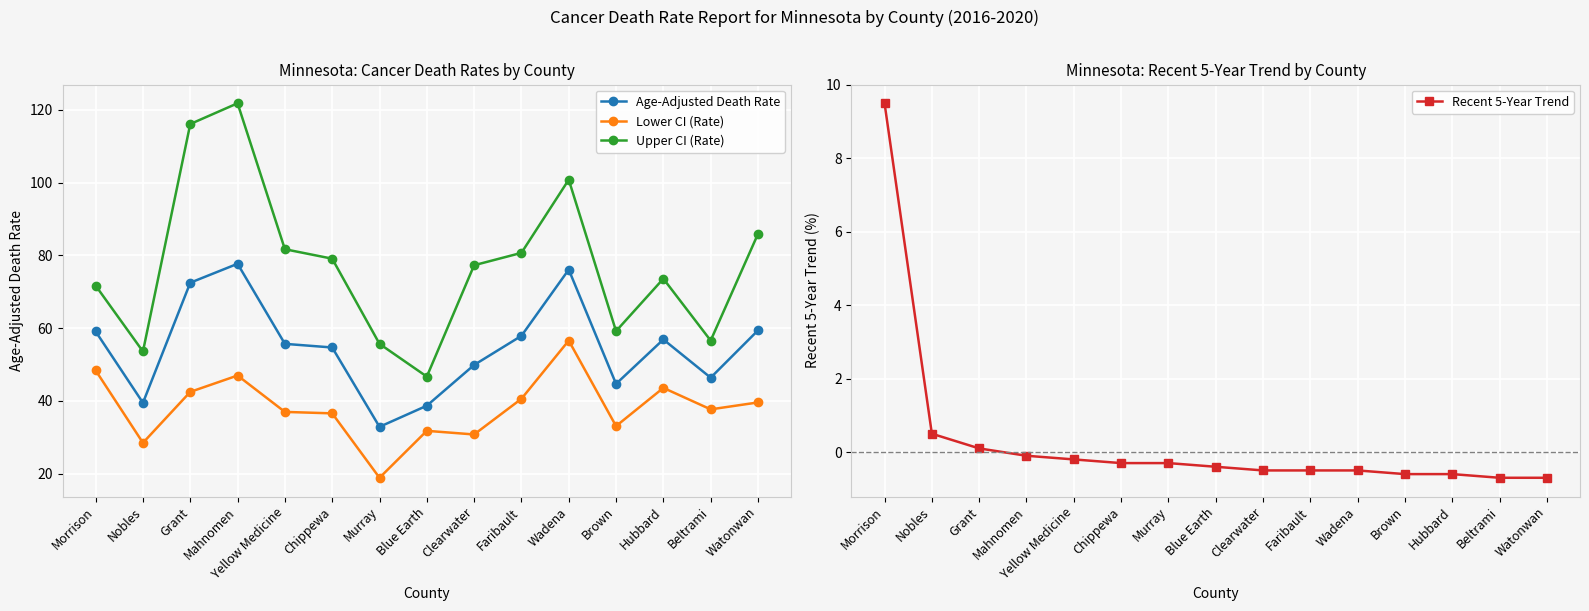

What is the value of the Lower CI (Rate) point at the 12th from the left?

33.1